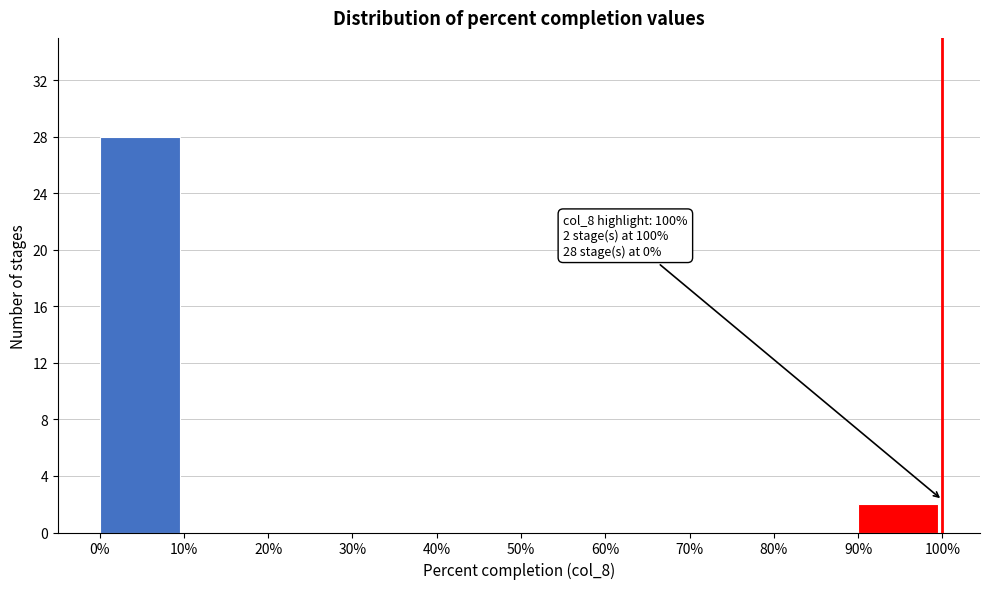

Over which range of the x-axis is the bar tallest?

0% to 10%